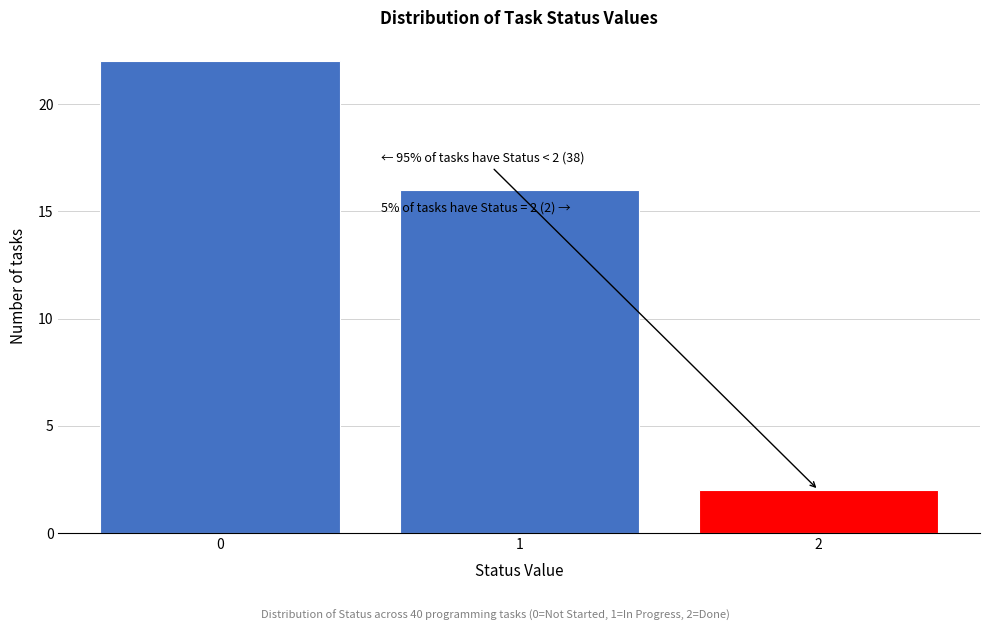

Reading left to right, list all the values displayed in this chart.

22	16	2